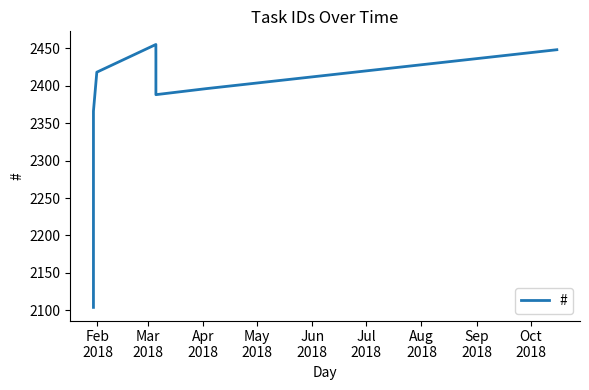

What is the difference between the maximum and minimum values?

351